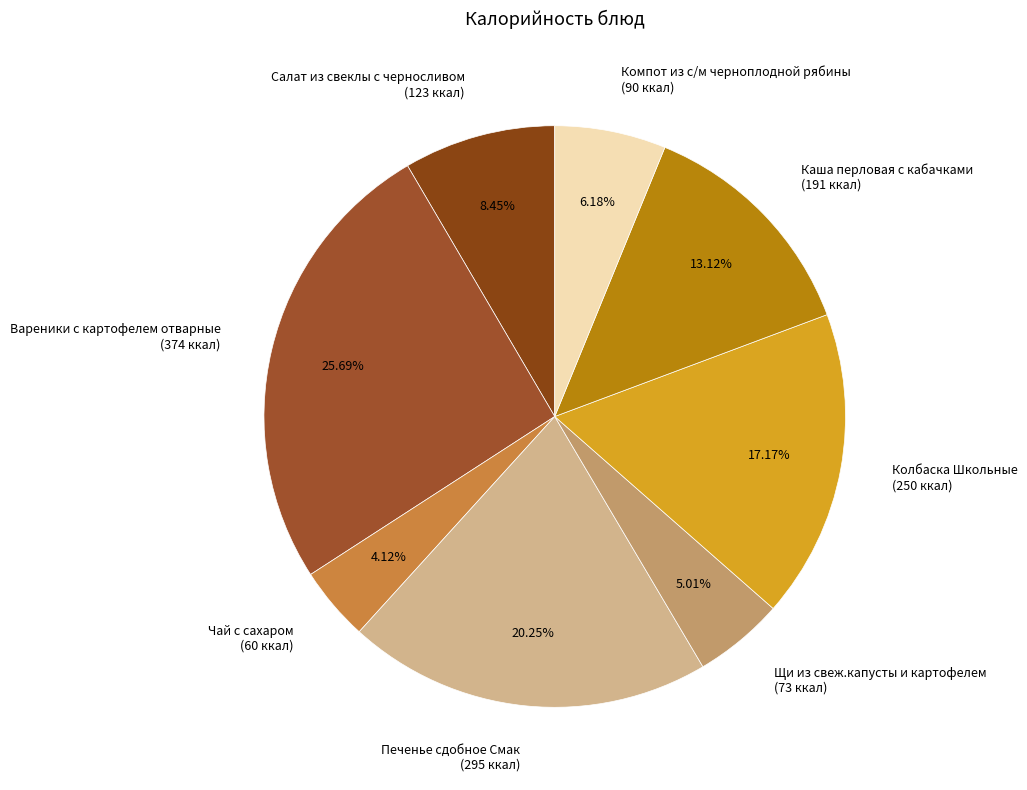

Which has a higher value, Компот из с/м черноплодной рябины or Вареники с картофелем отварные?

Вареники с картофелем отварные